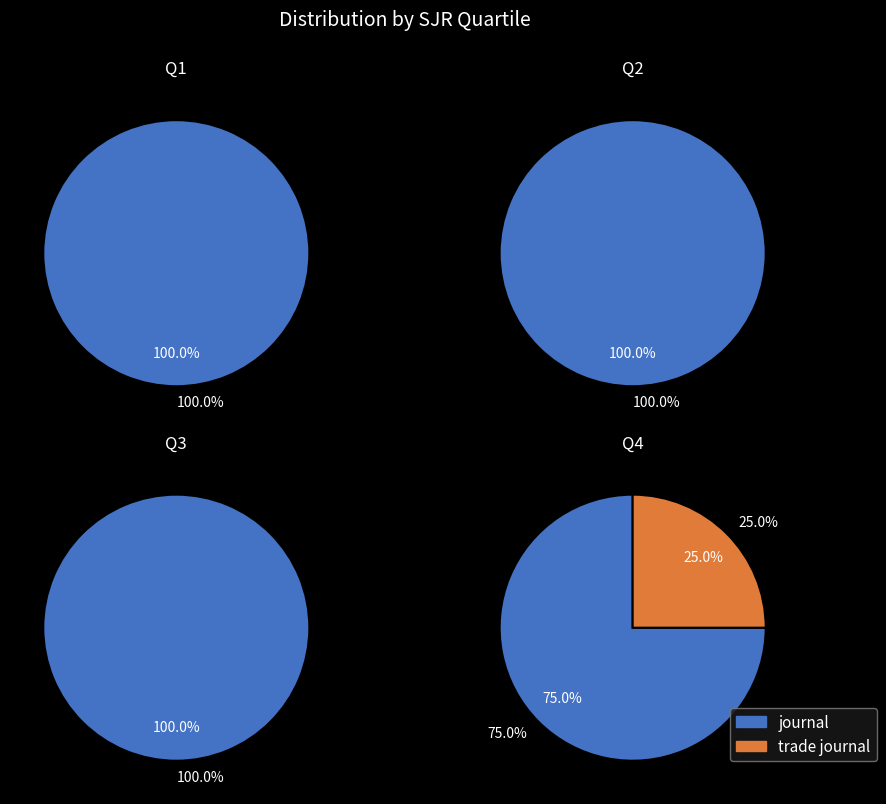

Combined, what portion of the pie is trade journal and journal?

100.0%